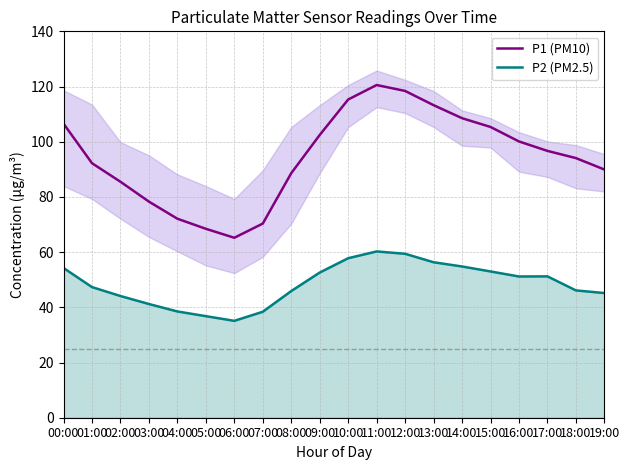

True or false: P2 (PM2.5) has a value of 35.1 at 06:00.

True